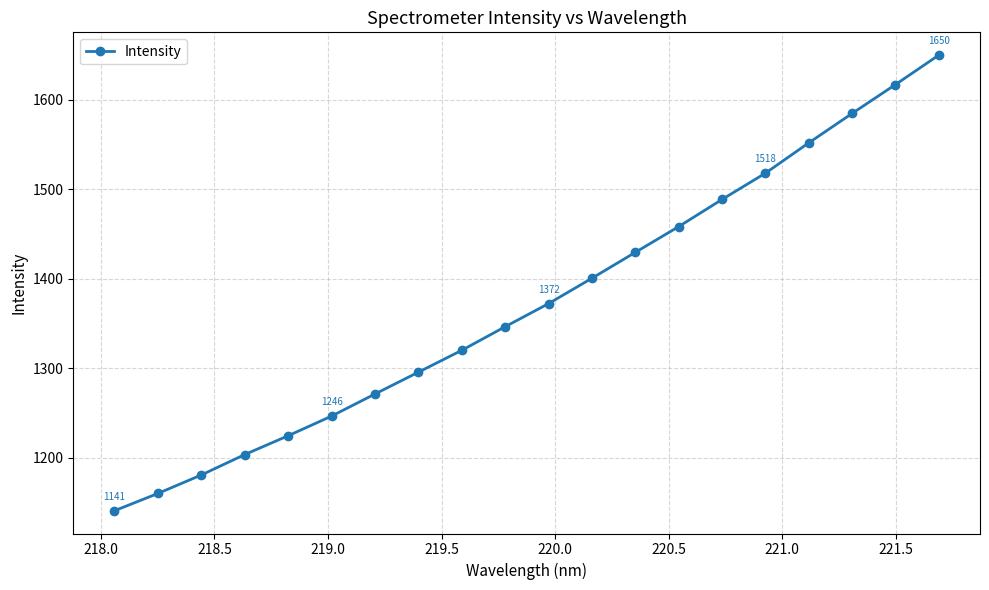

True or false: the data has more than 1 interior local peaks.

False